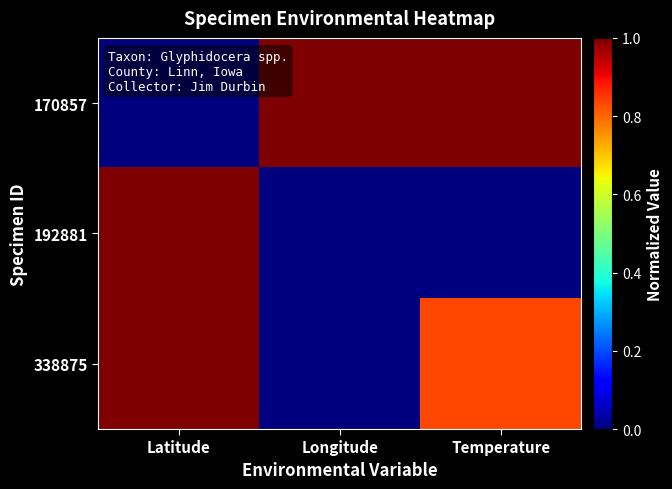

At how many categories does at least one series exceed 0?

3